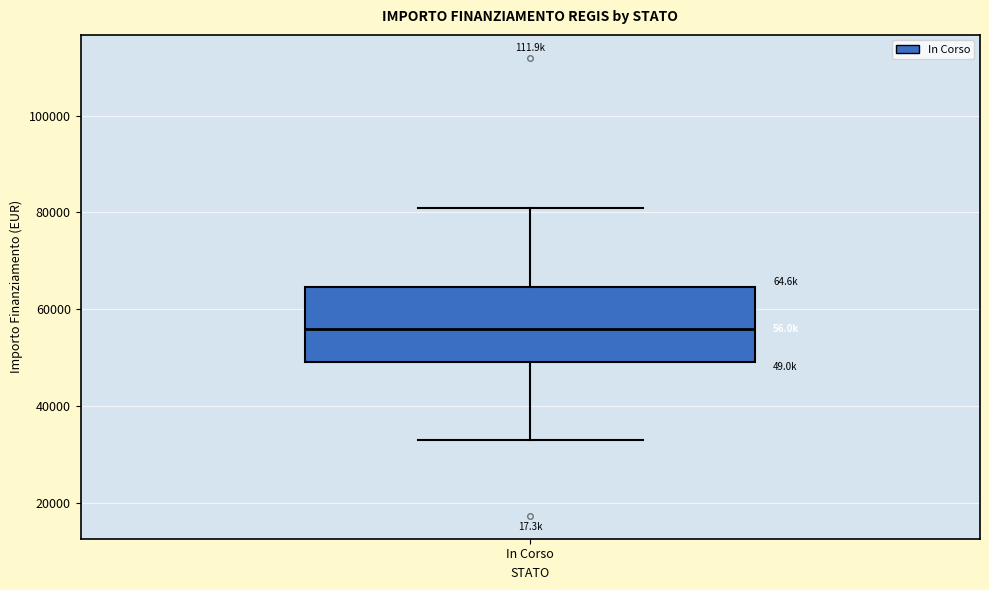

Read this box plot against the y-axis: the position of the median line, the range covered by the box, and the ends of both whiskers. The values are not printed on the chart, so give them approximately, as read against the axis.

median 56000, box 50000 to 64000, whiskers 32000 to 80000